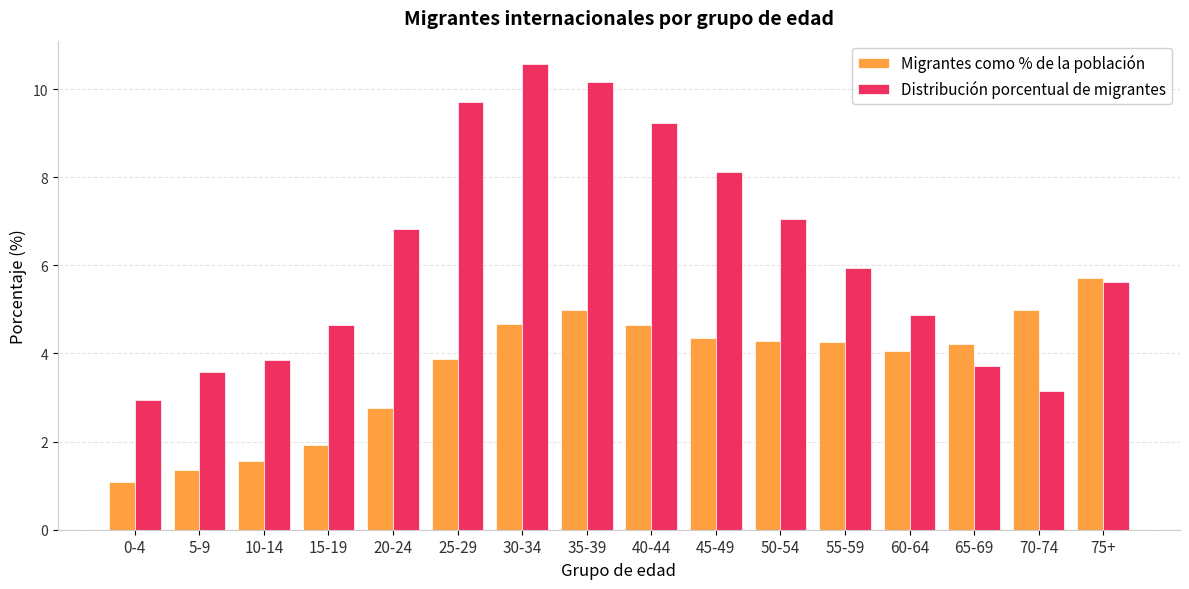

The Migrantes como % de la población series shows 3.9 at 25-29. True or false?

True